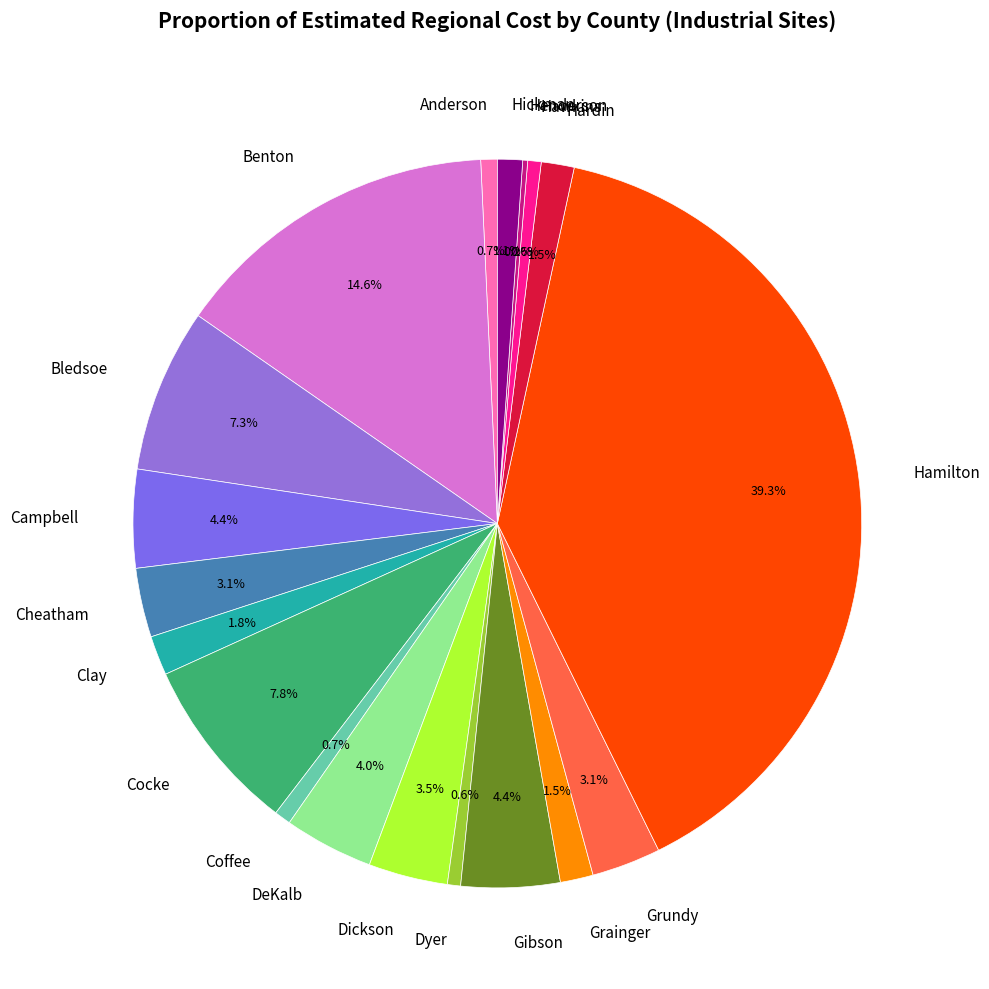

Which category has the biggest portion of the pie?

Hamilton